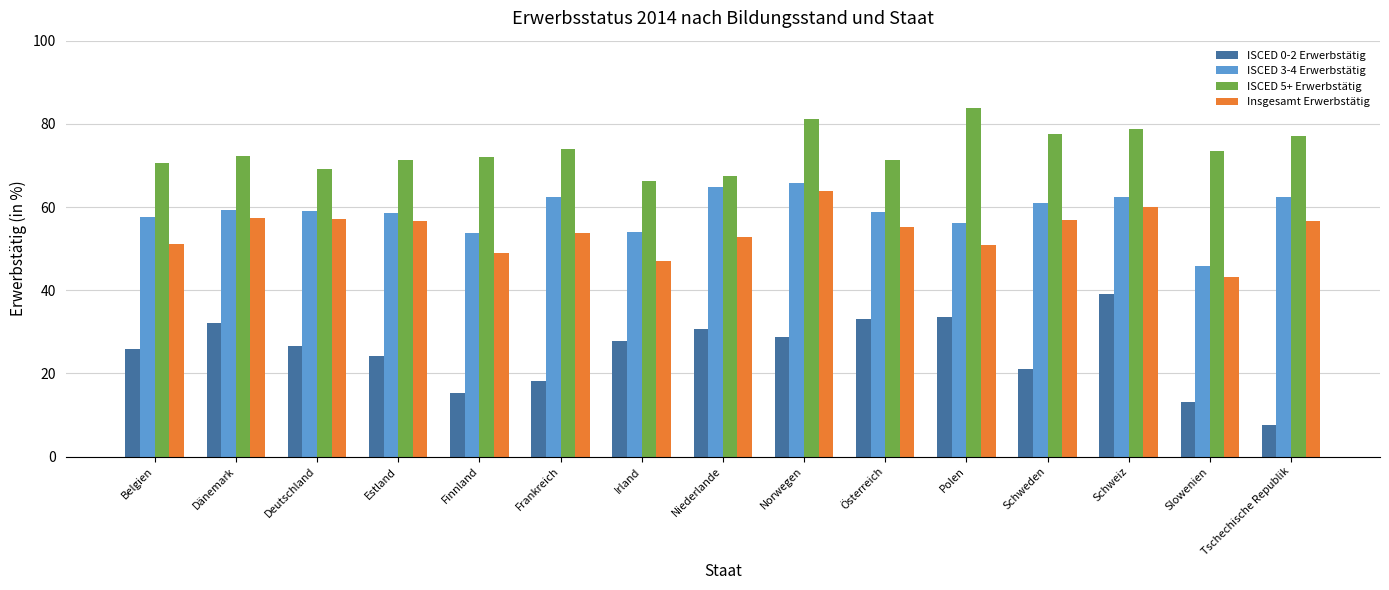

What is the minimum value for ISCED 5+ Erwerbstätig?

66.2